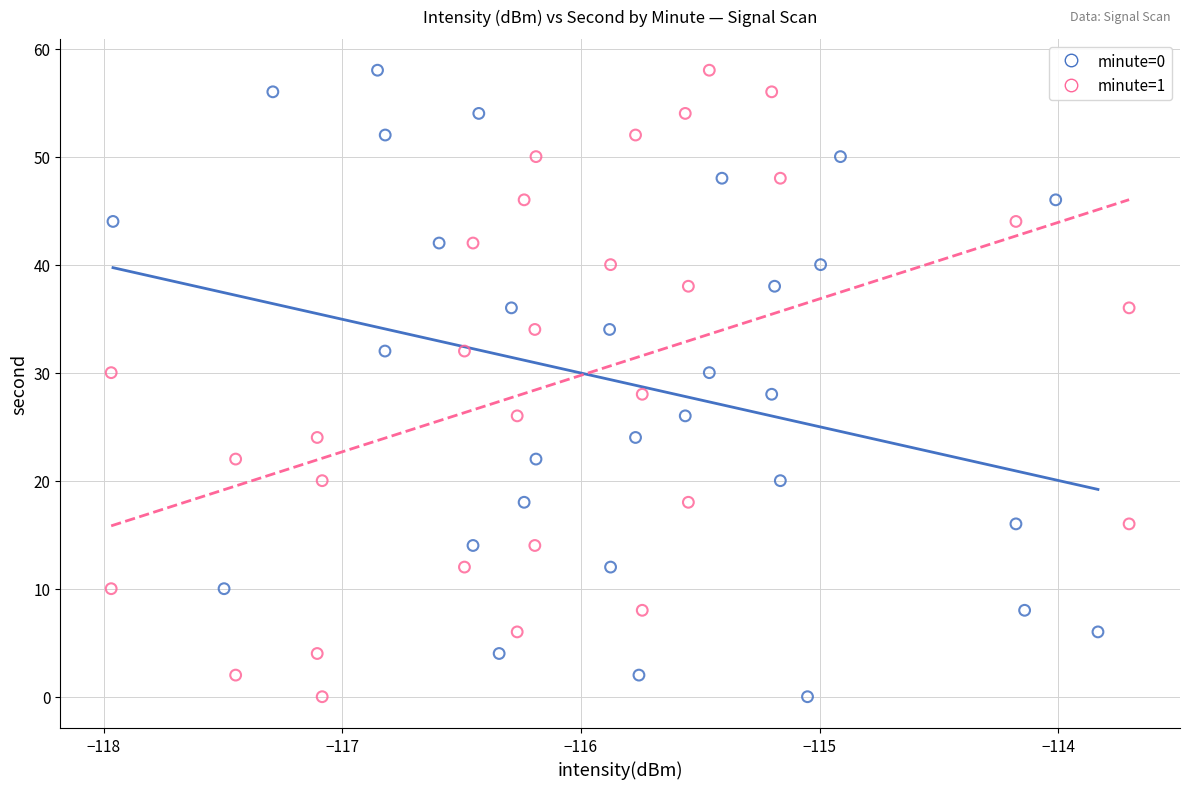

What are all the series names shown in the legend?

minute=0, minute=1